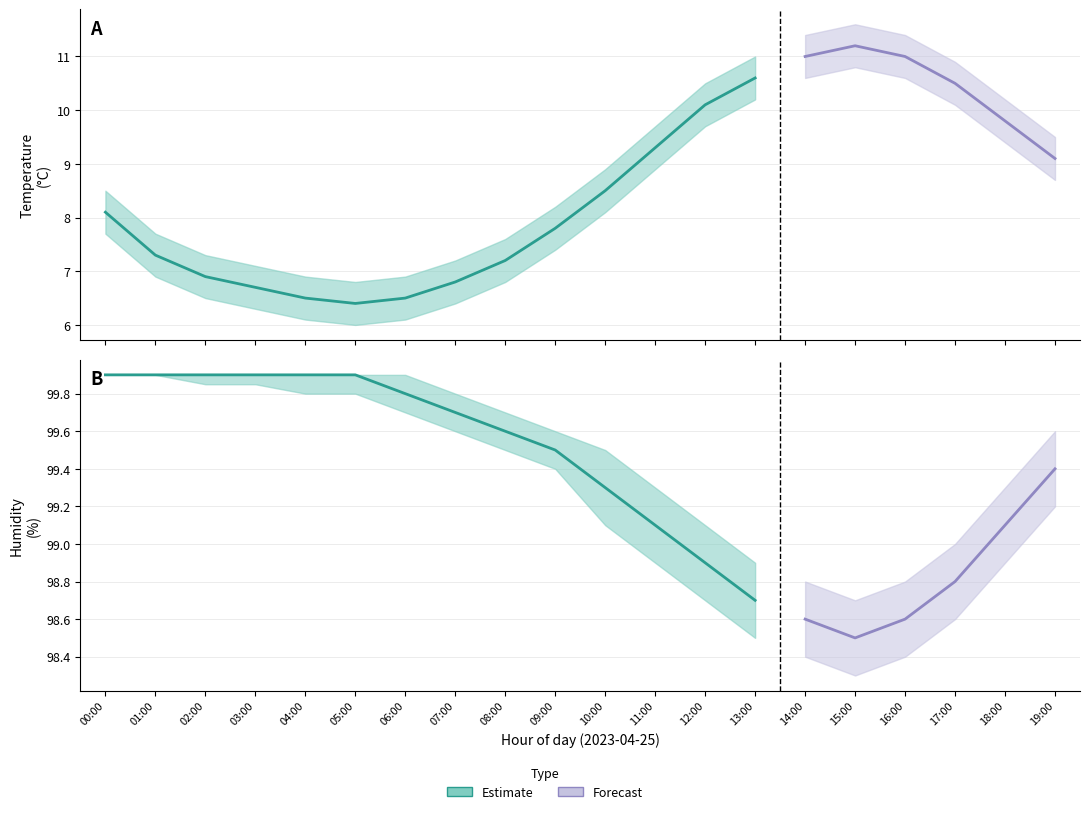

Is it true that temperature_upper equals 6.9 at 06:00?

True